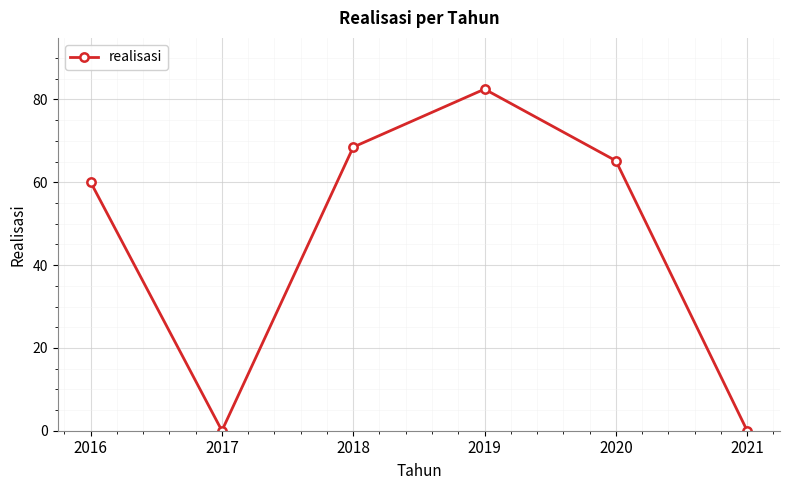

Where is the first local minimum?

2017